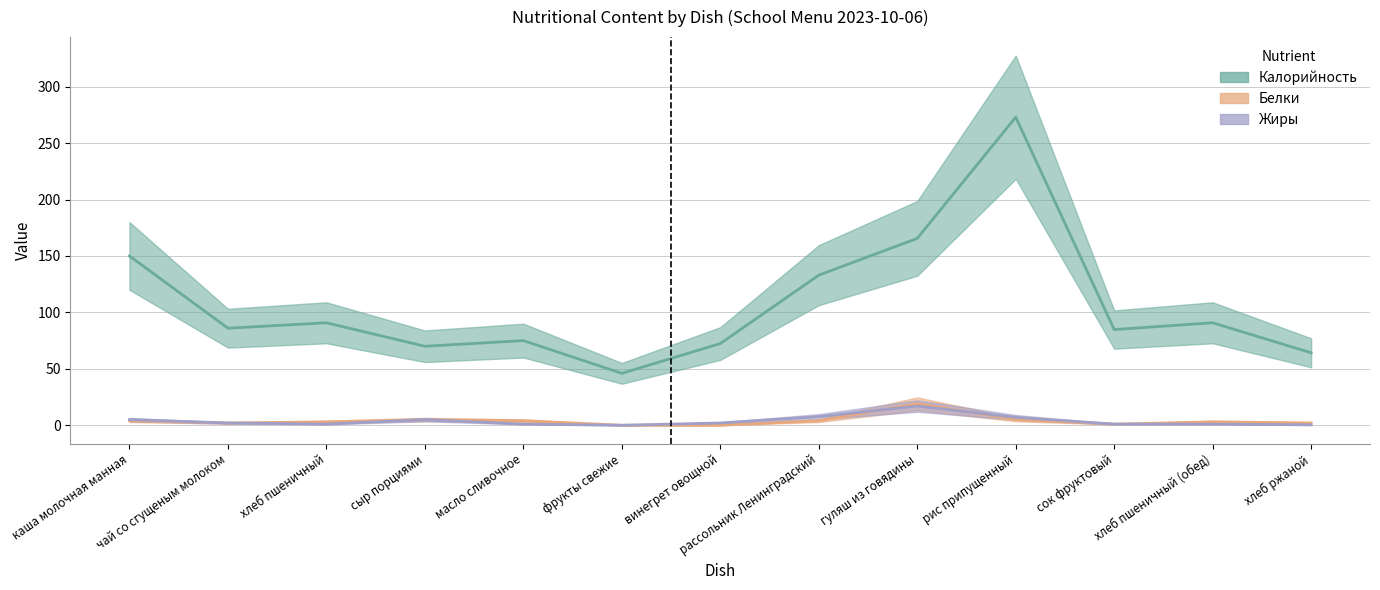

Is the value of Белки at фрукты свежие greater than the value of Калорийность at сок фруктовый?

No